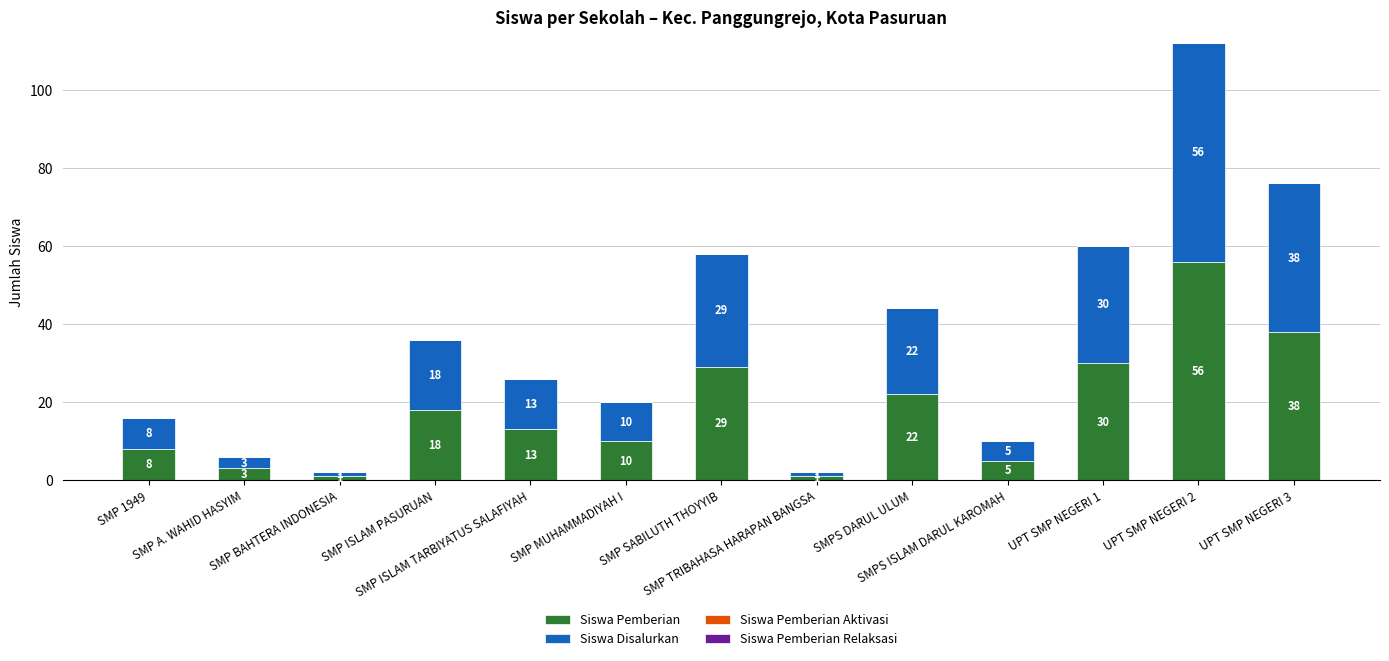

What is the highest value of the Siswa Pemberian series?

56